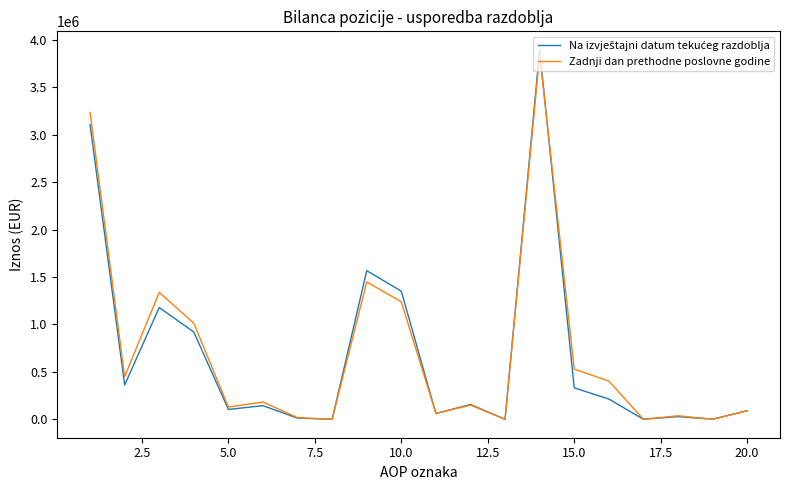

What is the greatest value displayed?

3895752